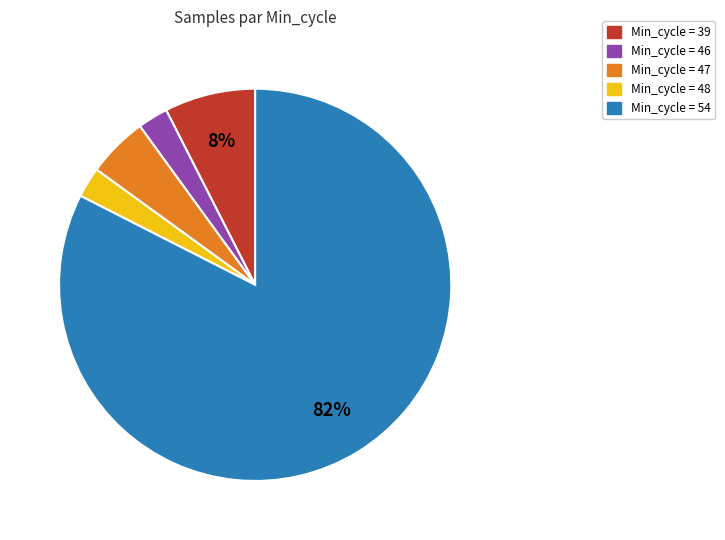

To the nearest percent, what is the average slice percentage?

20%